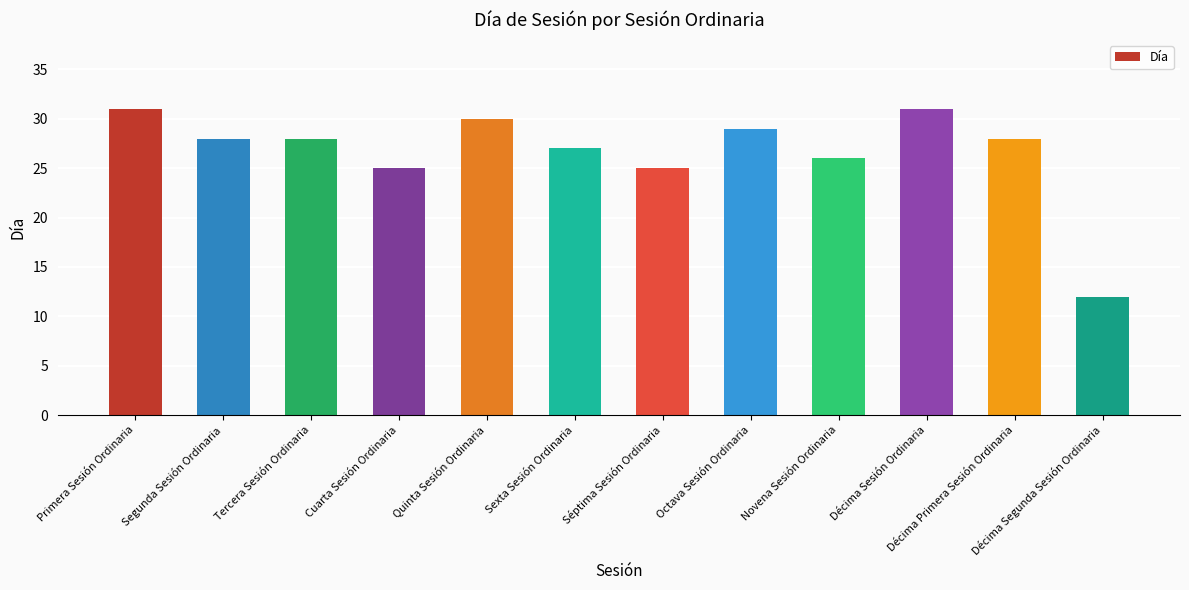

What is the difference between the maximum and minimum values?

19